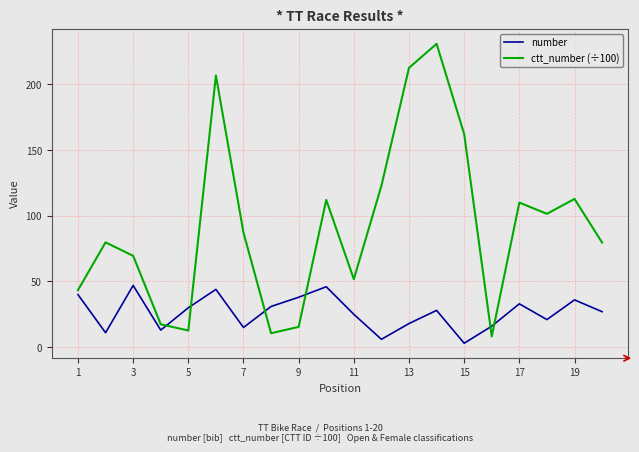

How many lines are shown in the chart?

2